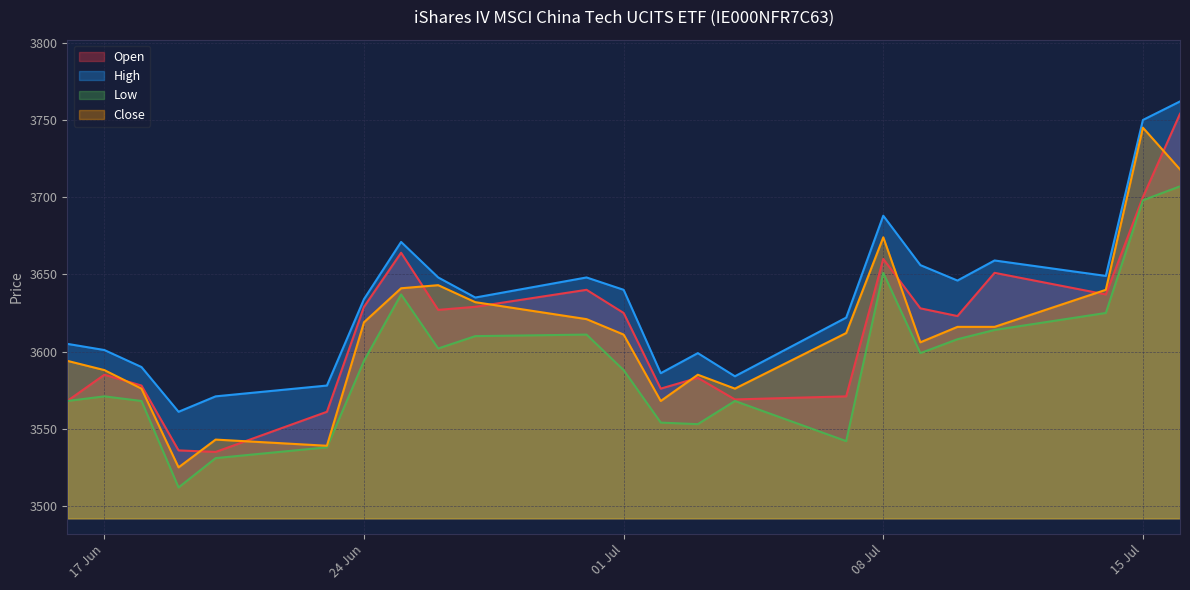

What is the sum of all Open values?

83129